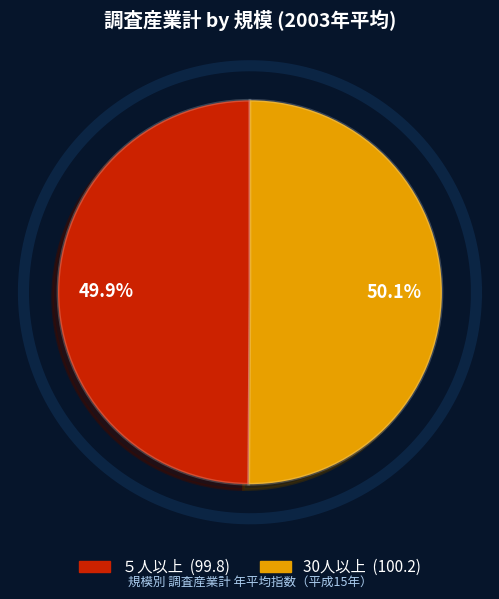

Between ５人以上 and 30人以上, which is larger?

30人以上